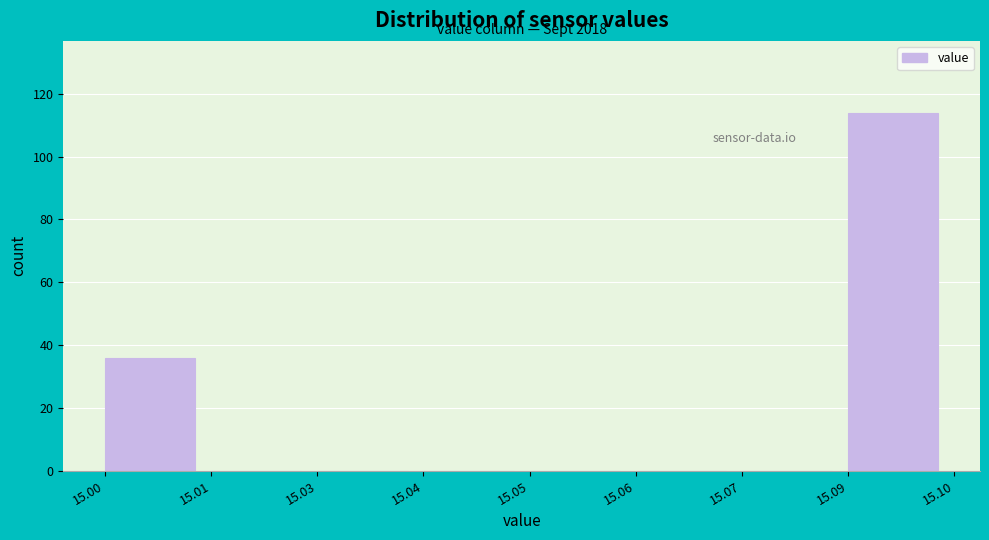

Reading right to left, what are all the values shown in this chart?

15.09=114	15.07=0	15.06=0	15.05=0	15.04=0	15.03=0	15.01=0	15.00=36